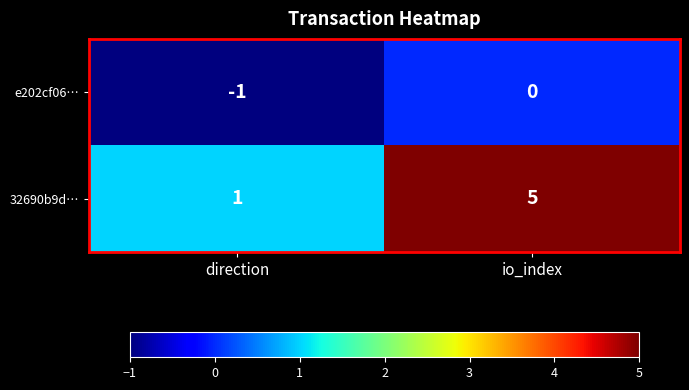

Rank the series by their average value, from lowest to highest.

e202cf06…, 32690b9d…